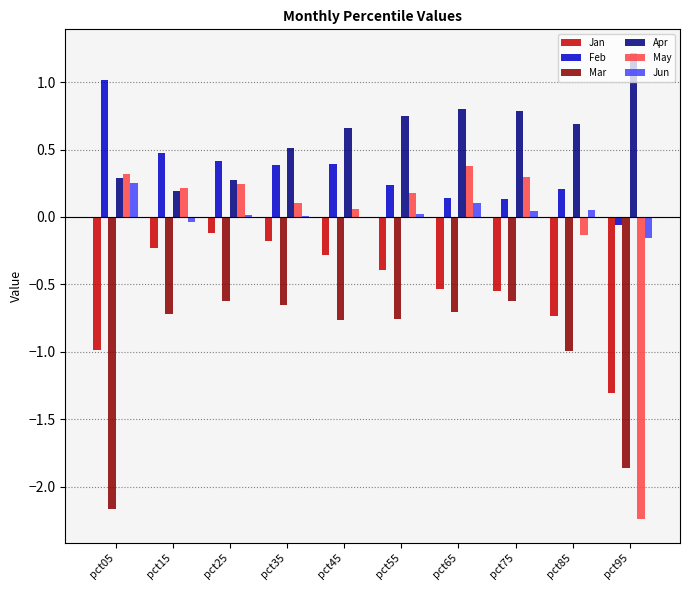

True or false: Jun has a value of 0.1 at pct65.

True